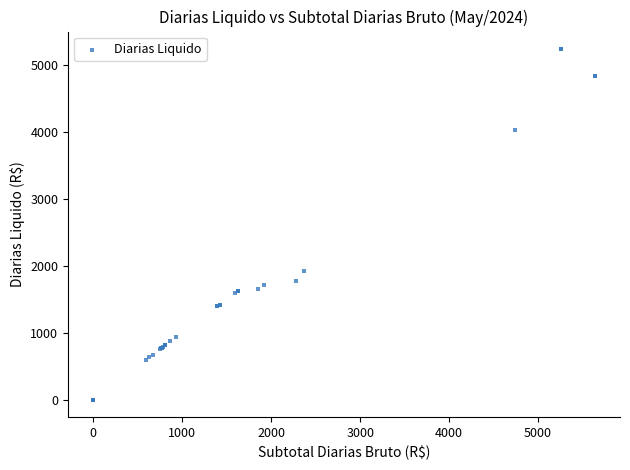

What Y value in the scatter plot is closest to 2621?

1923.8